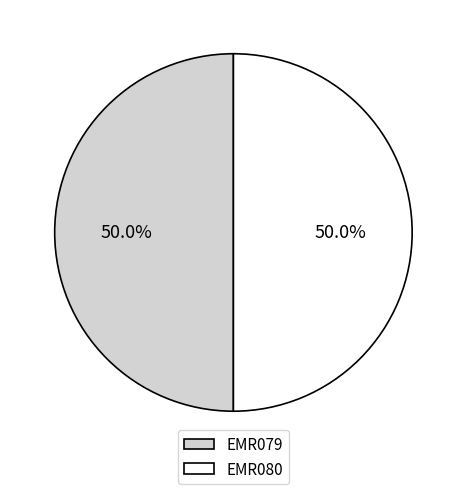

To the nearest percent, what portion does EMR080 represent?

50%